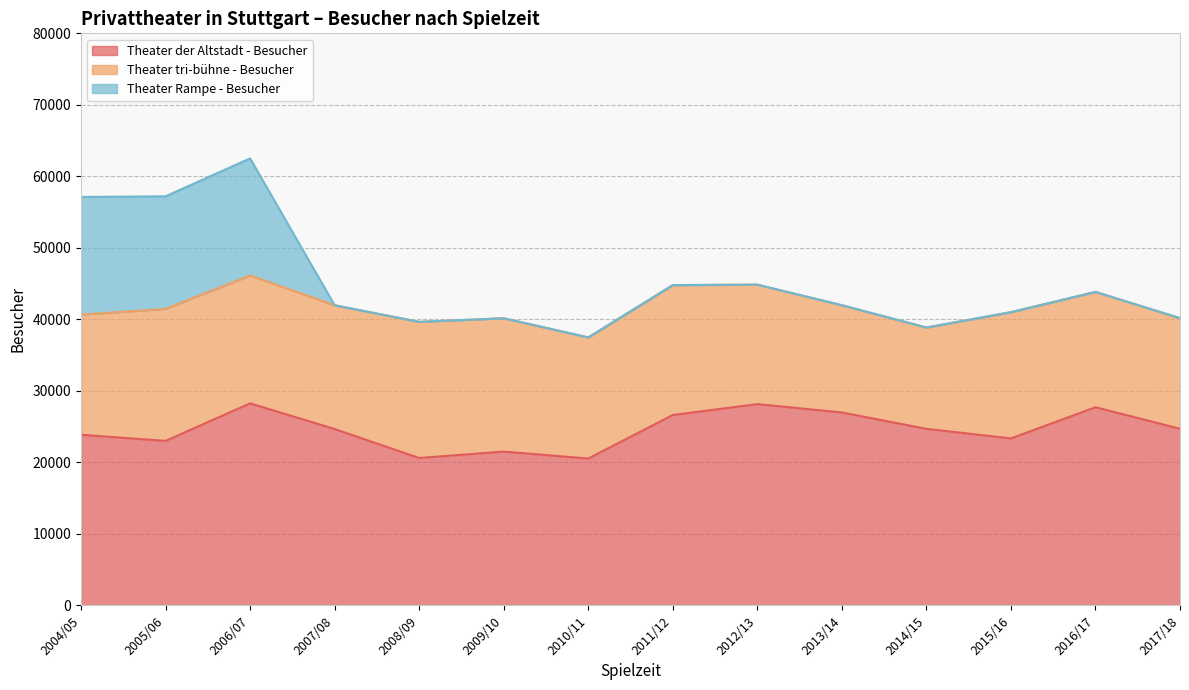

True or false: Theater der Altstadt - Besucher has more than 0 points higher than both neighbors.

True